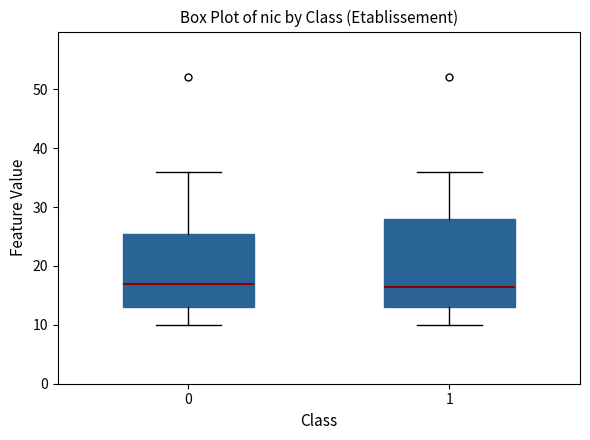

Reading left to right, read every box against the y-axis: the position of its median line, the range the box covers, and the ends of its whiskers. The values are not printed on the chart, so give them approximately, as read against the axis.

0: median 17, box 13 to 26, whiskers 10 to 36
1: median 17, box 13 to 28, whiskers 10 to 36